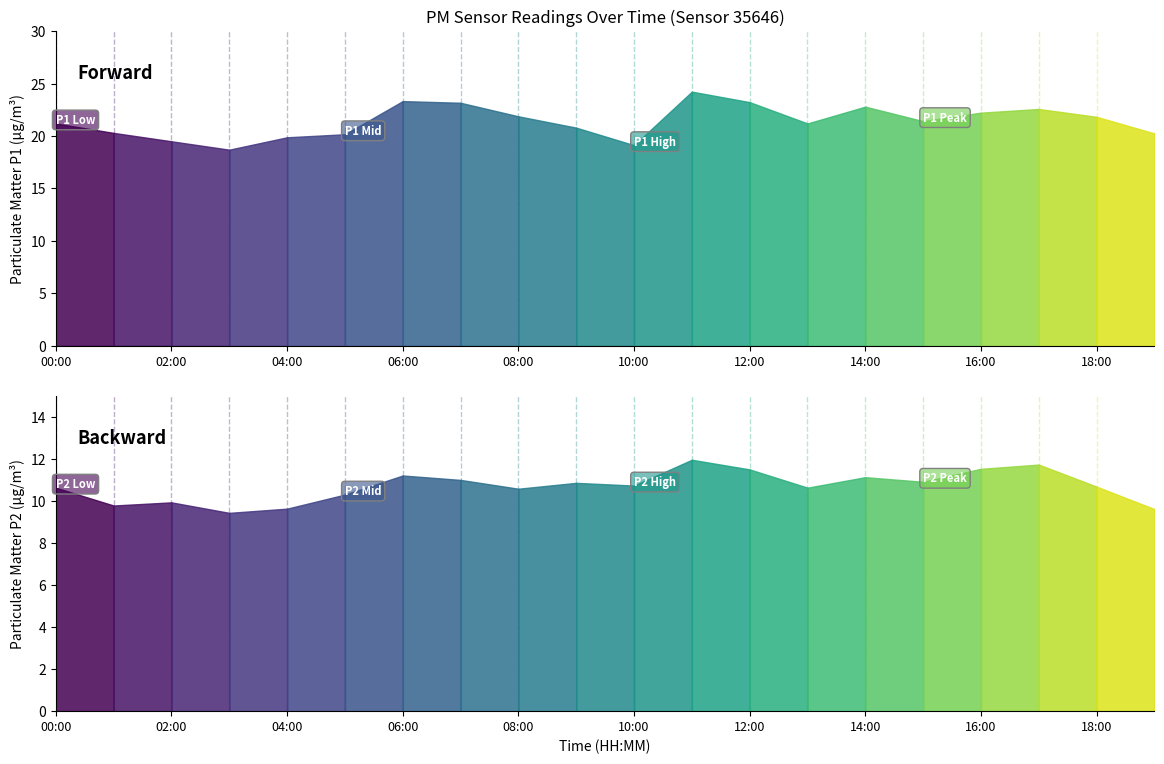

List the series in order of their peak value, lowest first.

P2, P1